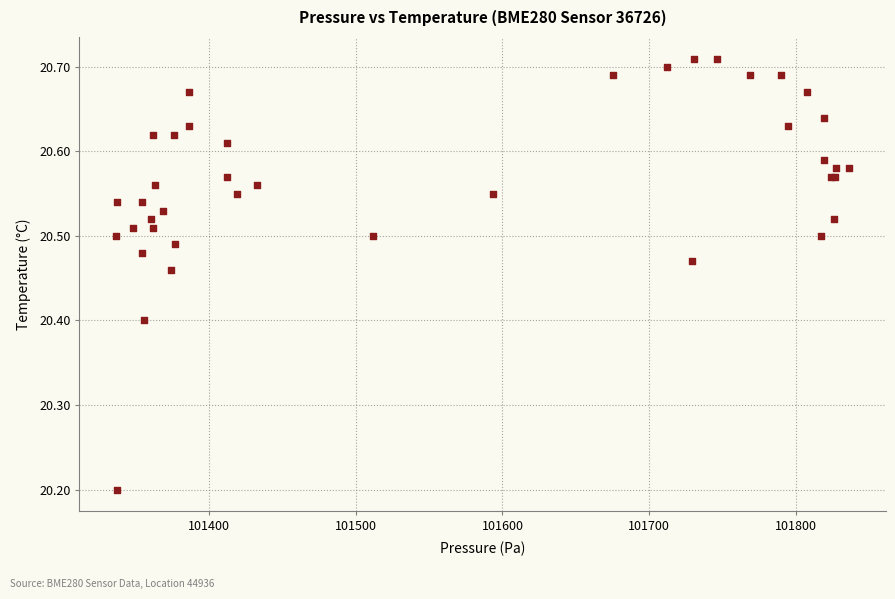

What Y value in the scatter plot is closest to 20?

20.2